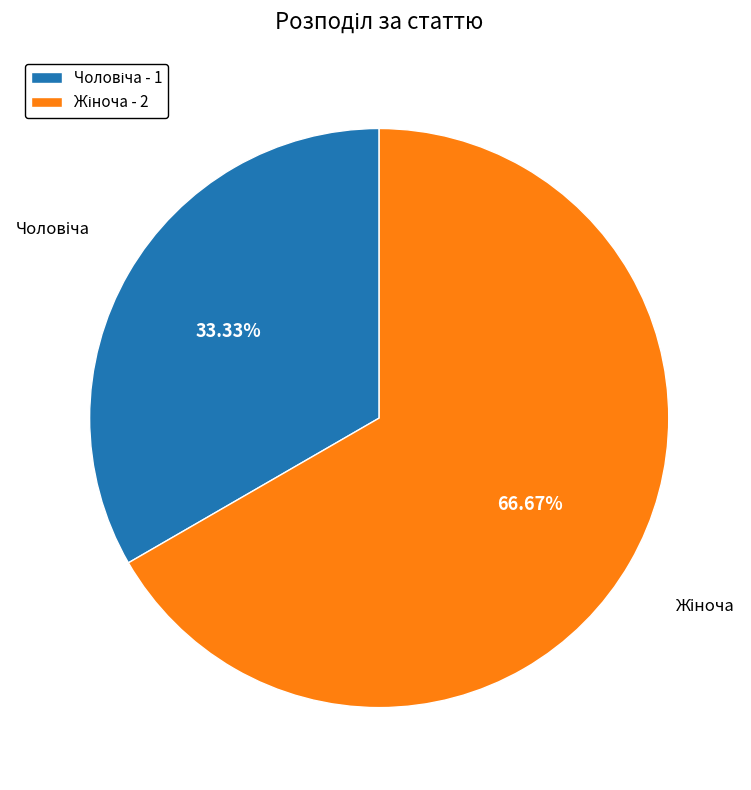

Is there a majority slice in this chart?

Yes